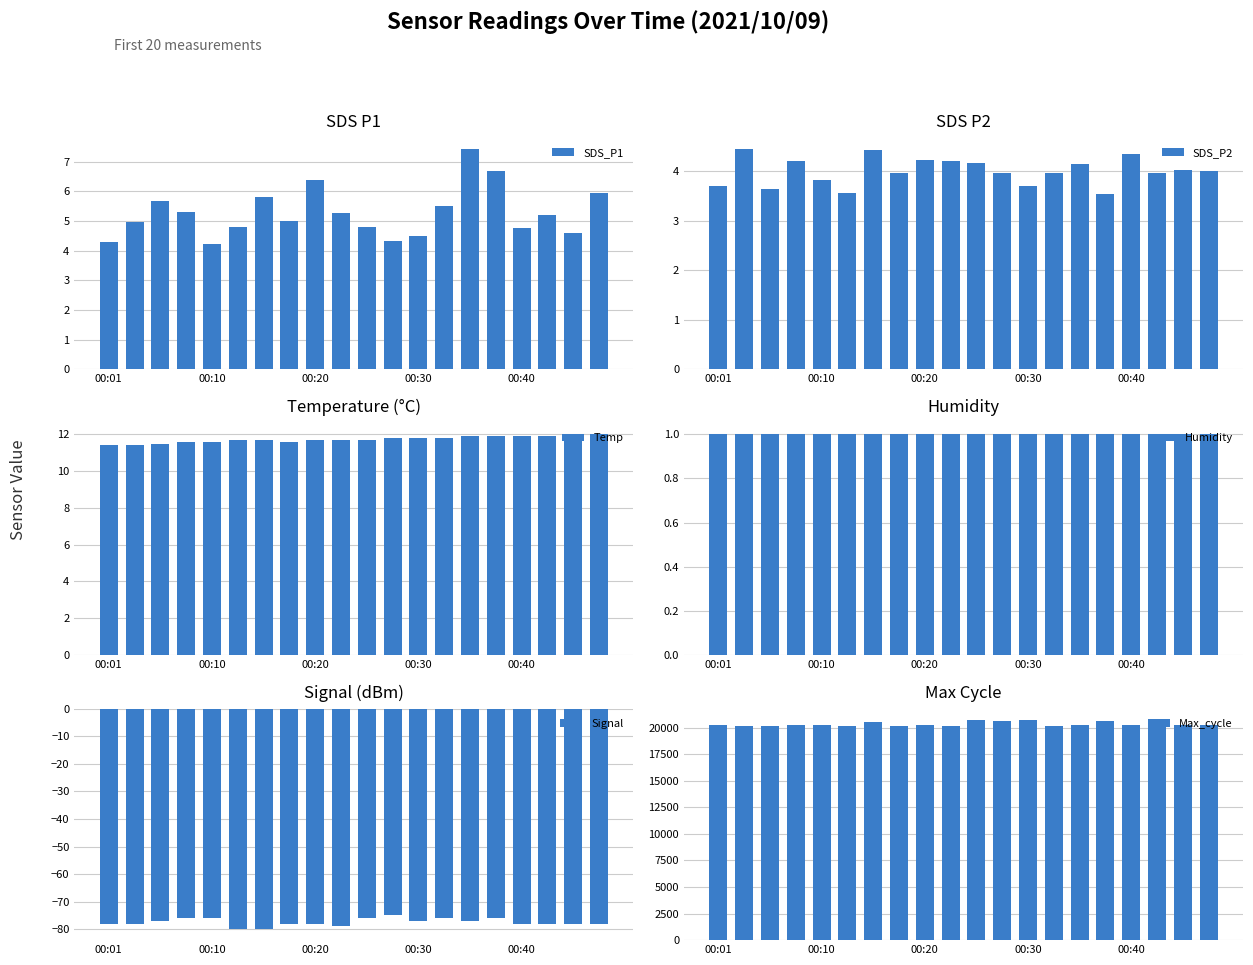

True or false: SDS_P1 has a value of 4.5 at 00:30.

True